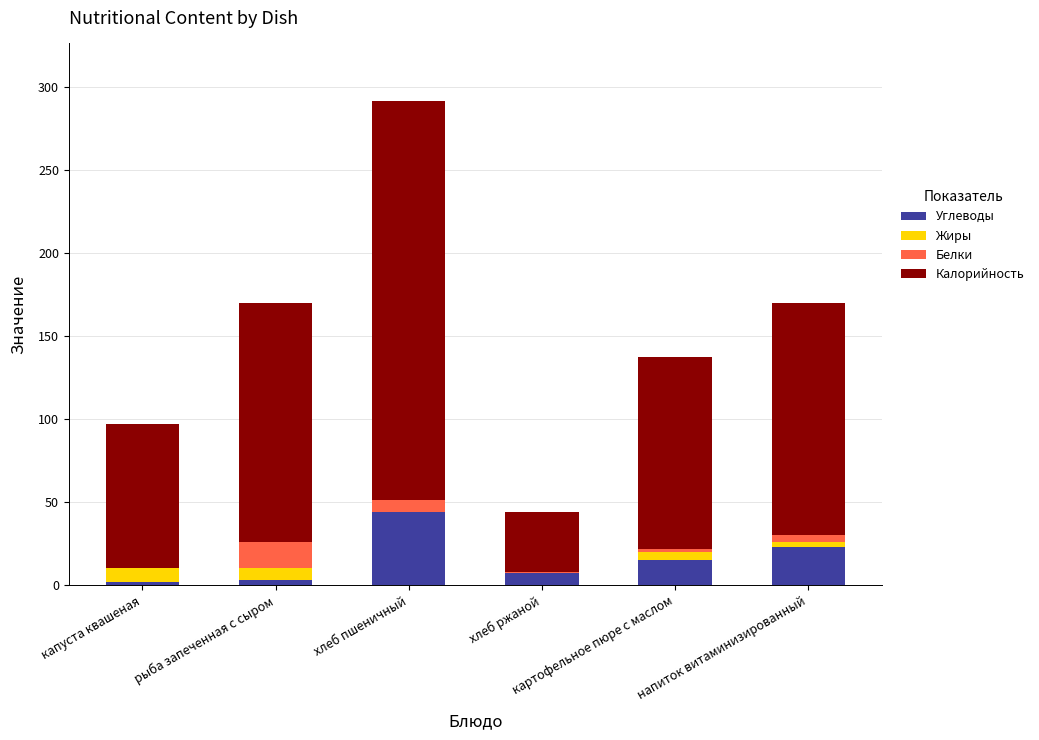

What is the highest value of the Углеводы series?

44